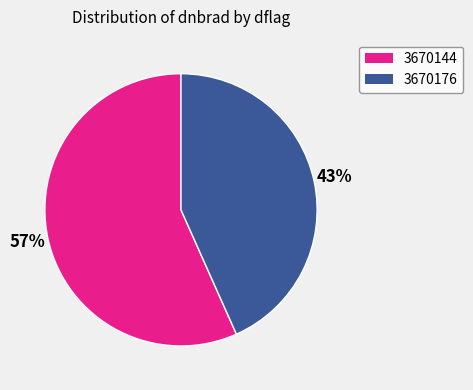

How many segments does this pie chart have?

2